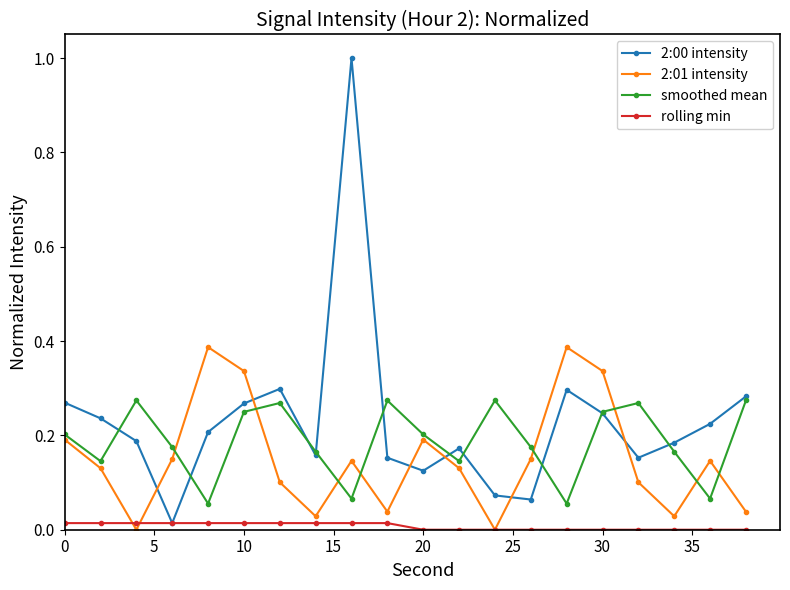

How many lines are shown in the chart?

4